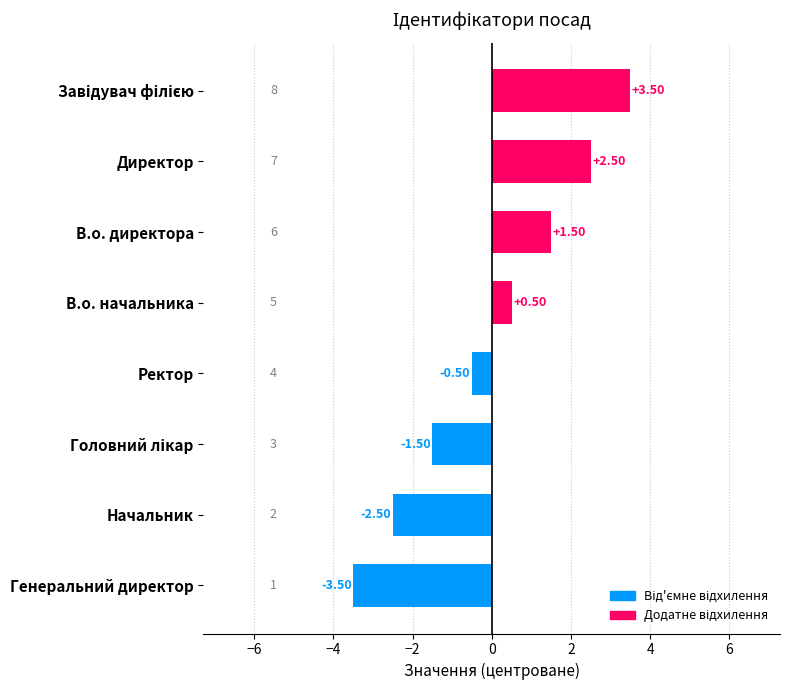

Which has a higher value, В.о. директора or Директор?

Директор